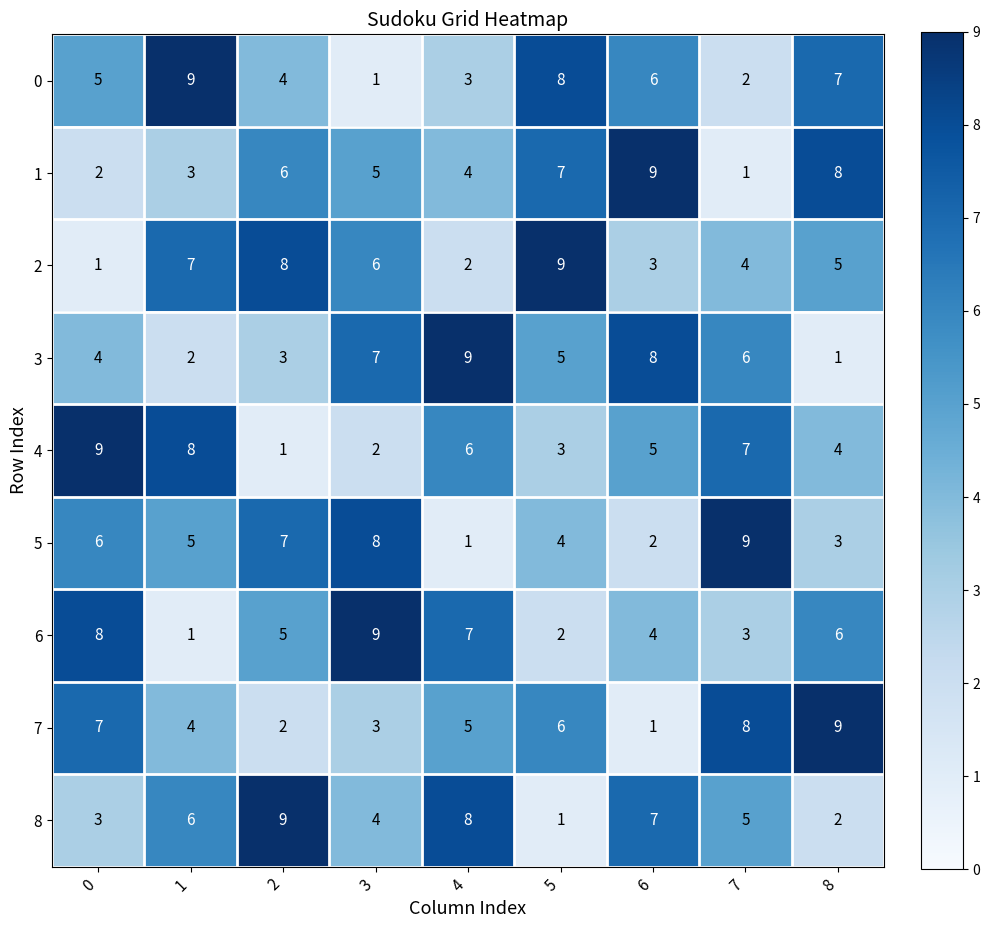

Count the number of data series in this chart.

9